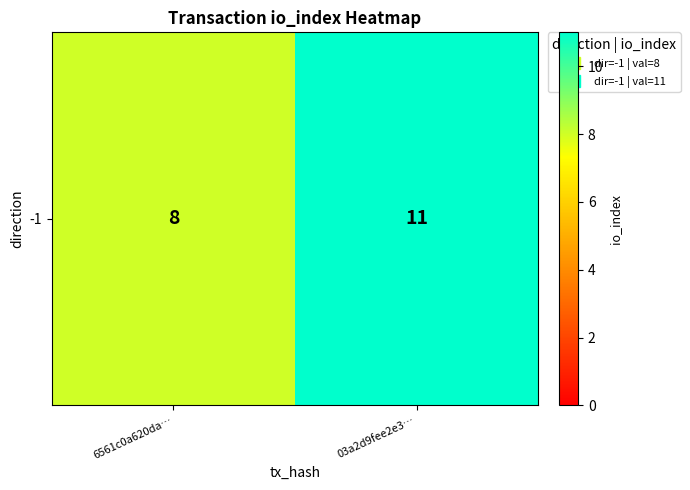

Reading right to left, extract all data points from this chart.

03a2d9fee2e3…=11	6561c0a620da…=8